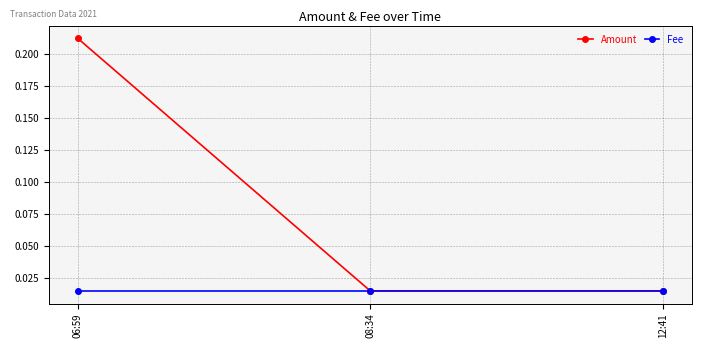

What is the label of the 3rd point from the left?

12:41